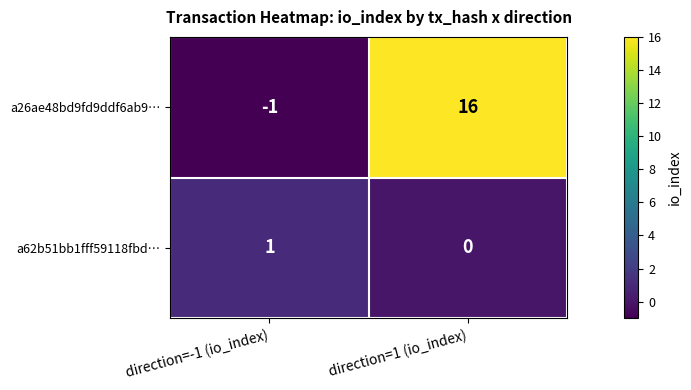

Is it true that a26ae48bd9fd9ddf6ab9… equals 23 at direction=1 (io_index)?

False